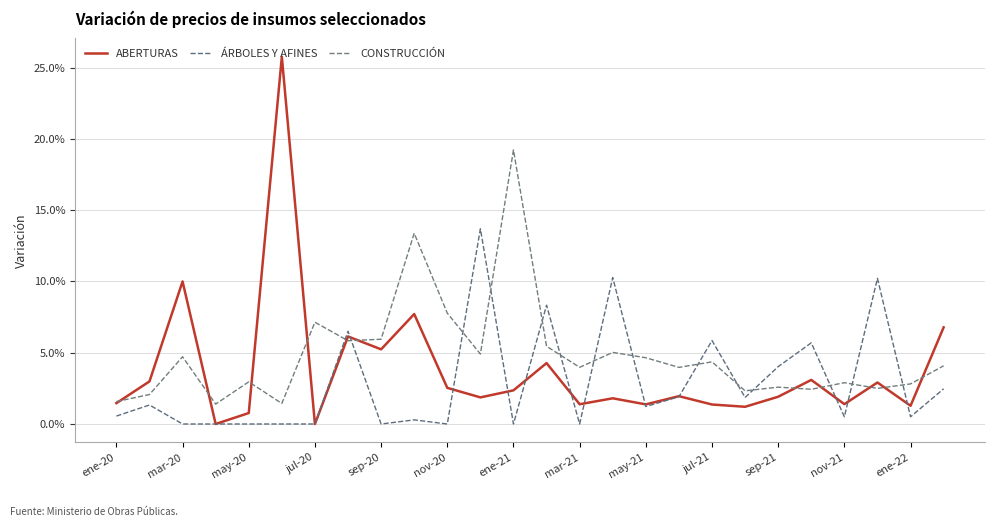

Is this an area chart (filled region under the line)?

No